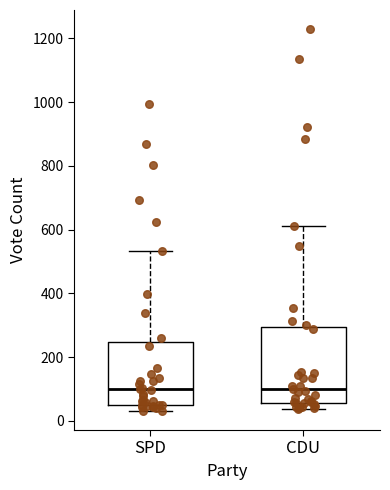

Reading left to right, read every box against the y-axis: the position of its median line, the range the box covers, and the ends of its whiskers. The values are not printed on the chart, so give them approximately, as read against the axis.

SPD: median 100, box 60 to 240, whiskers 40 to 540
CDU: median 100, box 60 to 300, whiskers 40 to 620